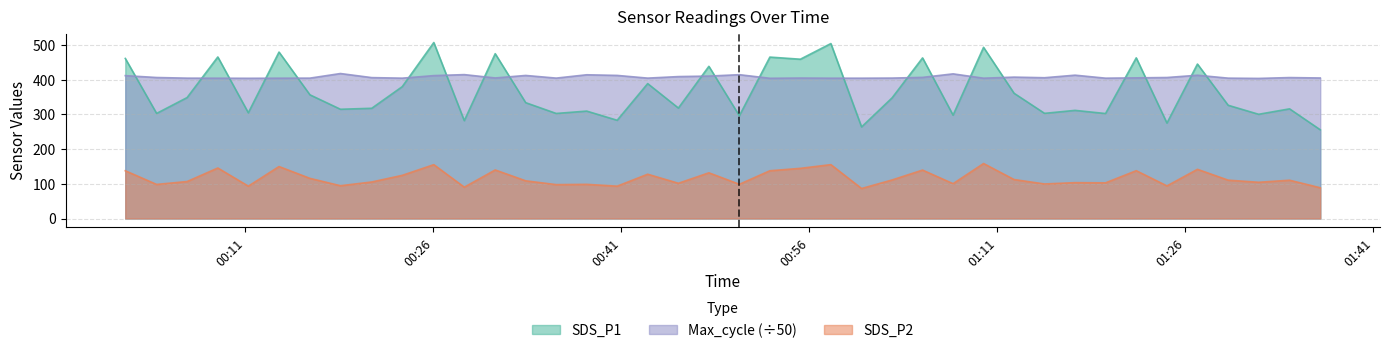

At how many categories does at least one series exceed 101?

40